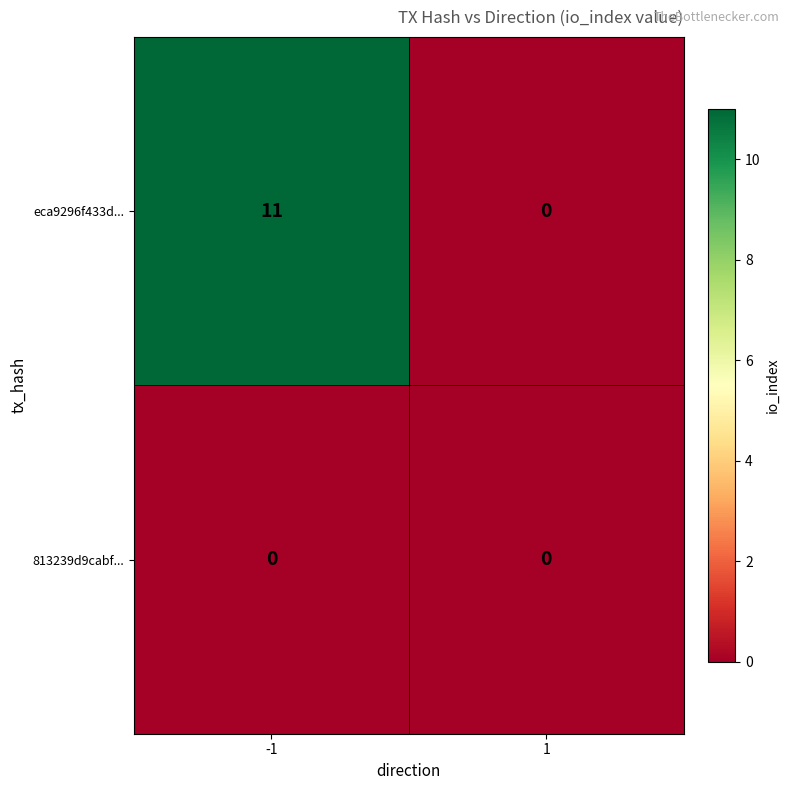

What is the spread (max minus min) of values at -1?

11